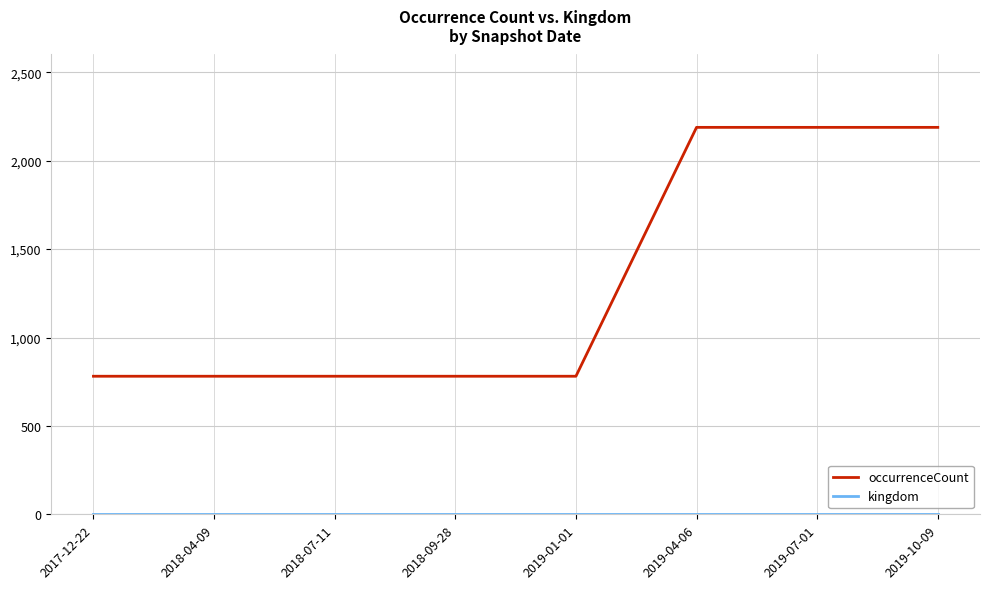

What is the greatest value displayed?

2188